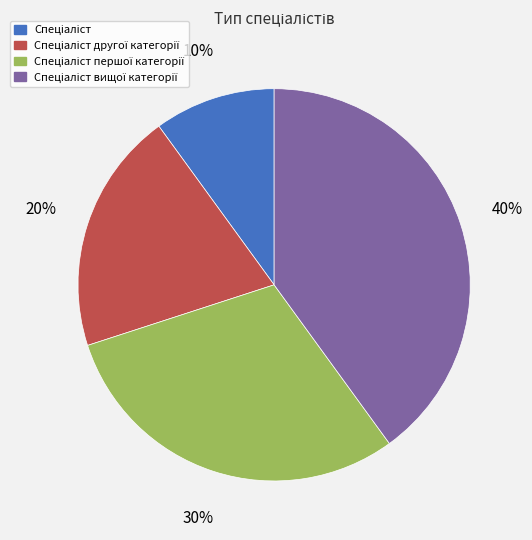

Is there a majority slice in this chart?

No